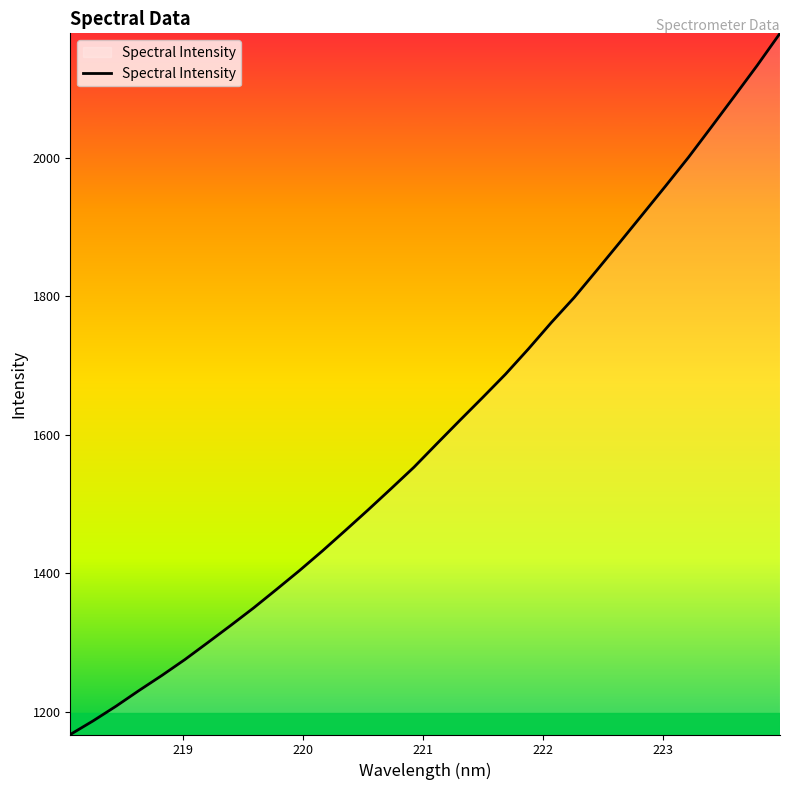

What is the minimum value shown in the chart?

1166.8